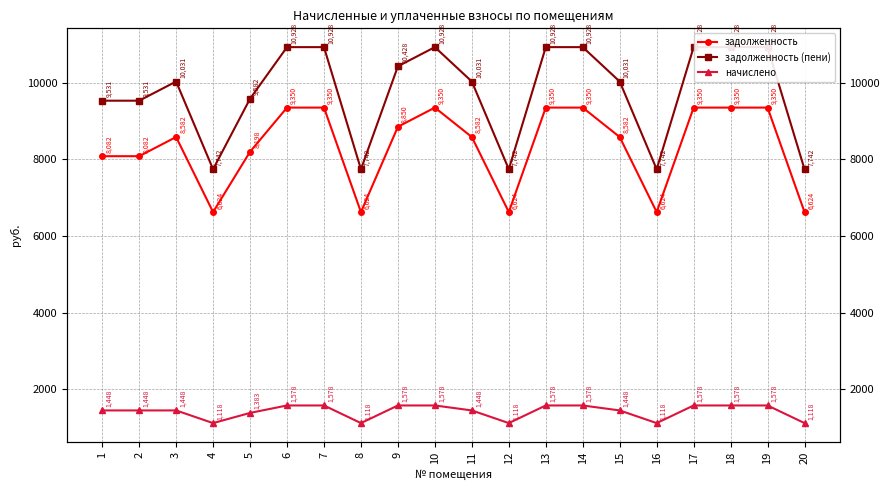

True or false: задолженность (пени) and задолженность cross at least once.

False